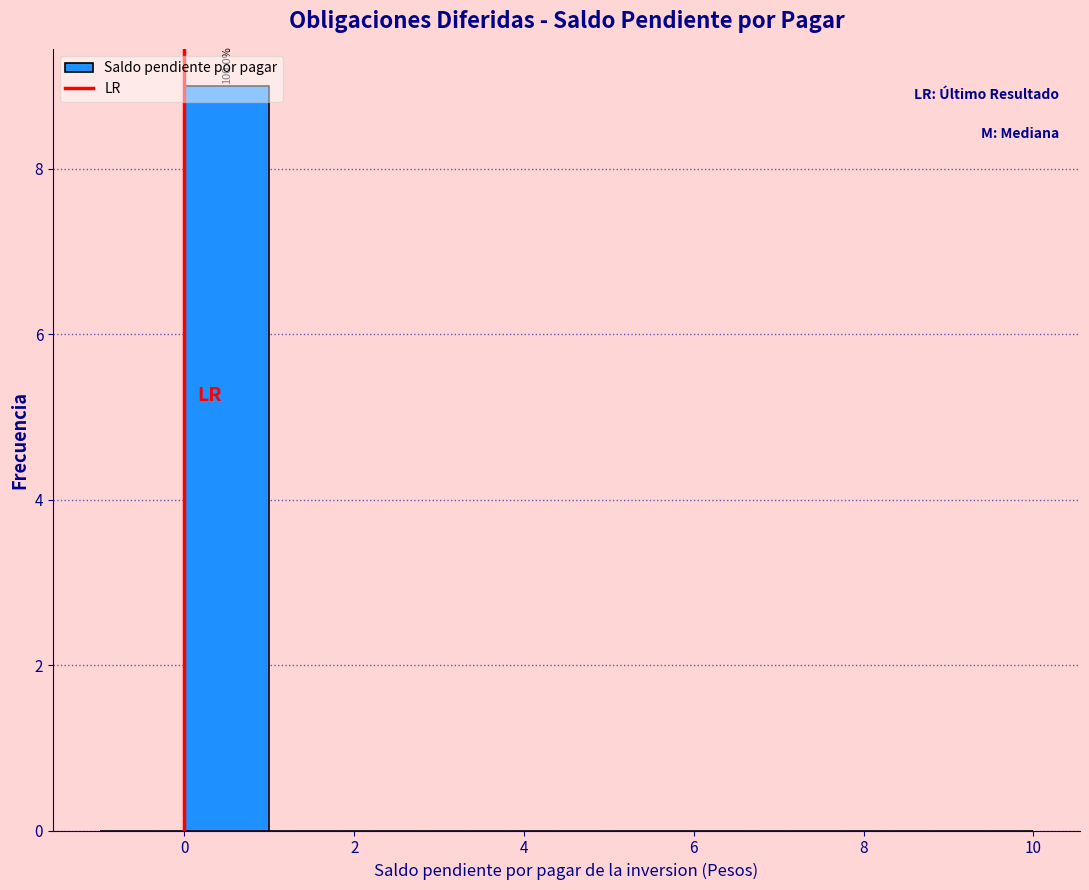

Which range on the x-axis has the tallest bar?

0 to 1